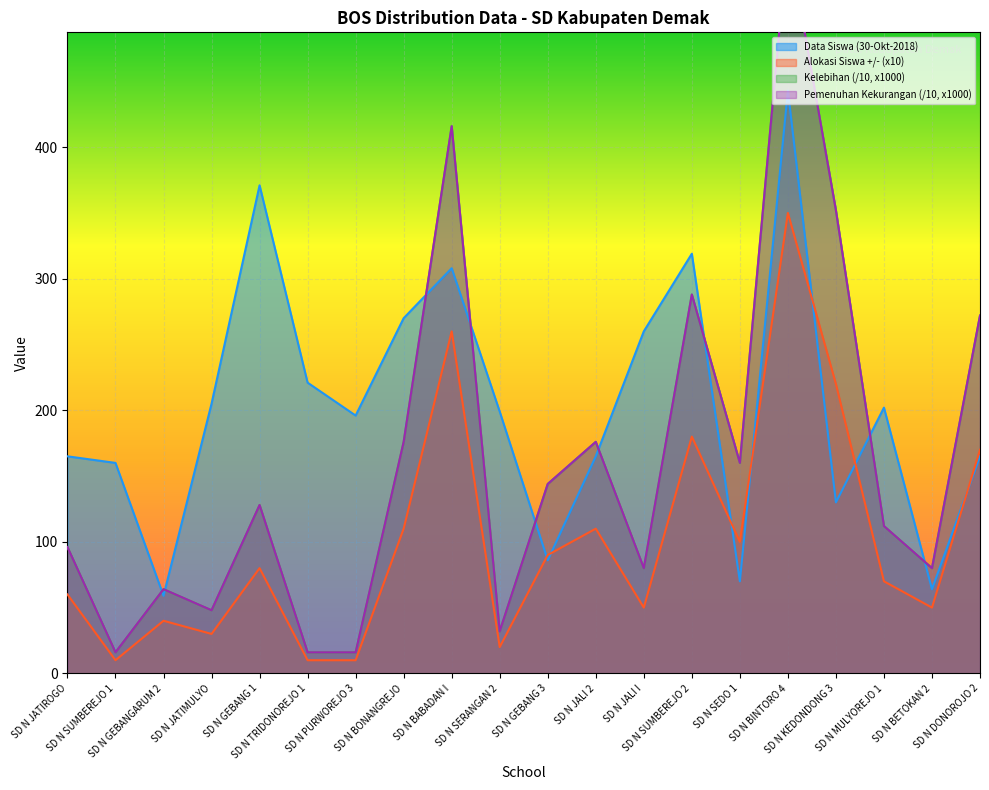

Where is Data Siswa (30-Okt-2018) nearest to the value 251?

SD N JALI I